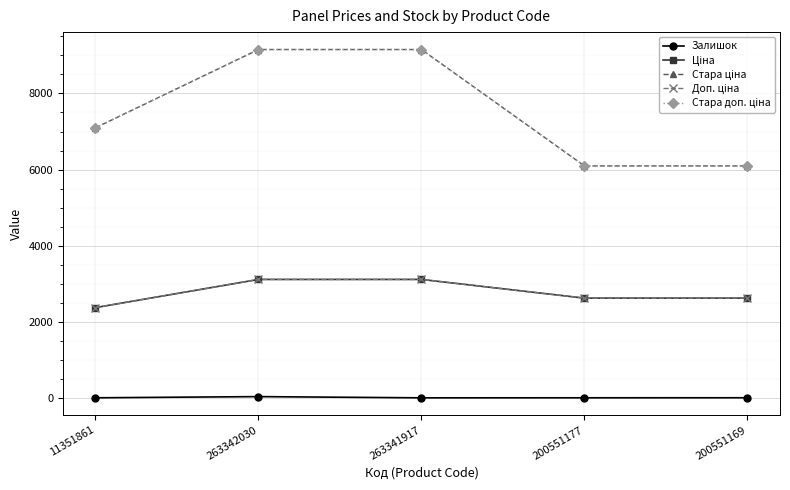

What is the greatest value displayed?

9154.5